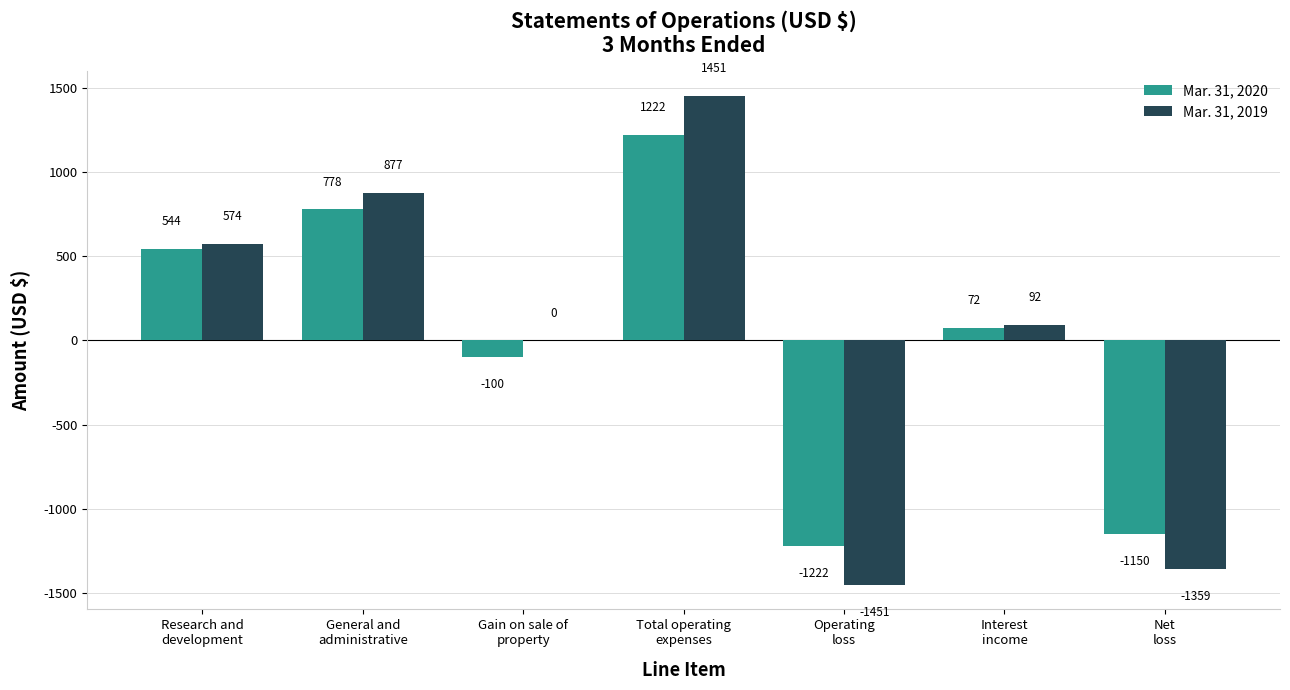

What is the maximum value shown in the chart?

1451